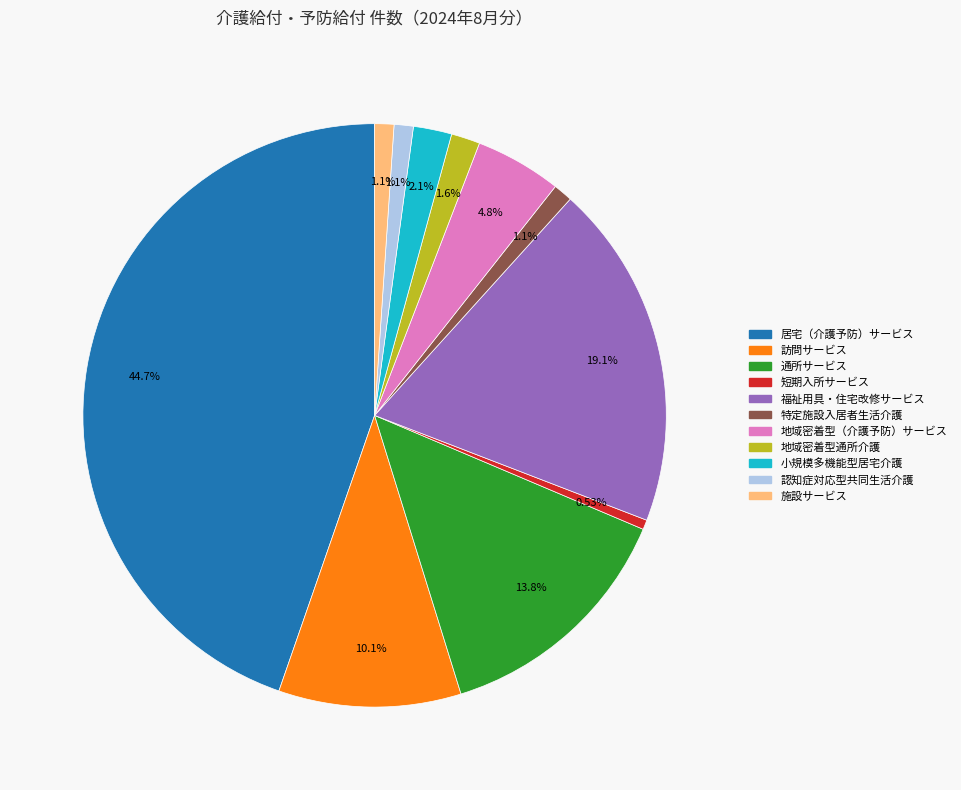

Does any single category account for the majority?

No